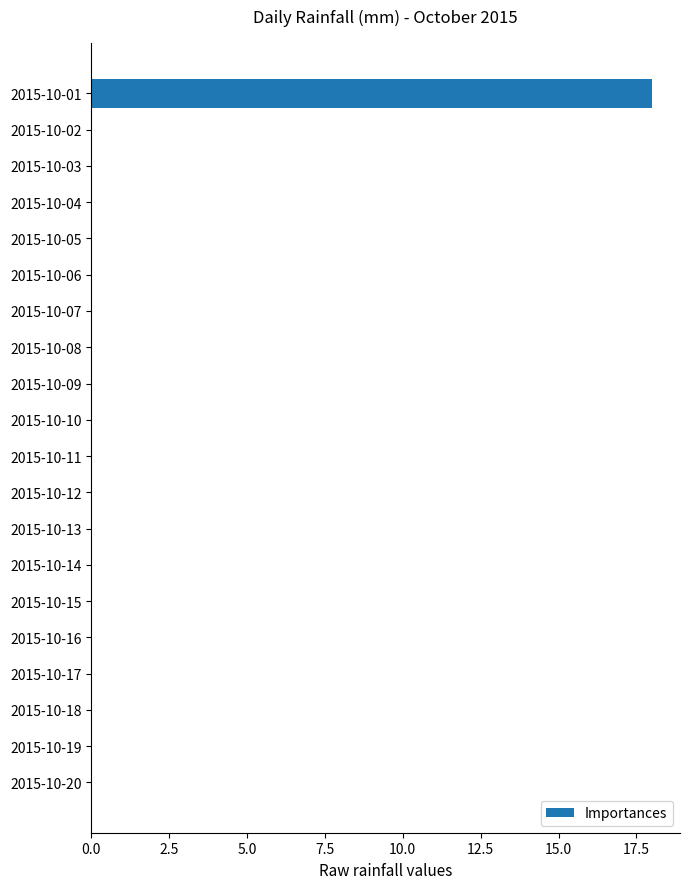

What is the sum of all values?

18